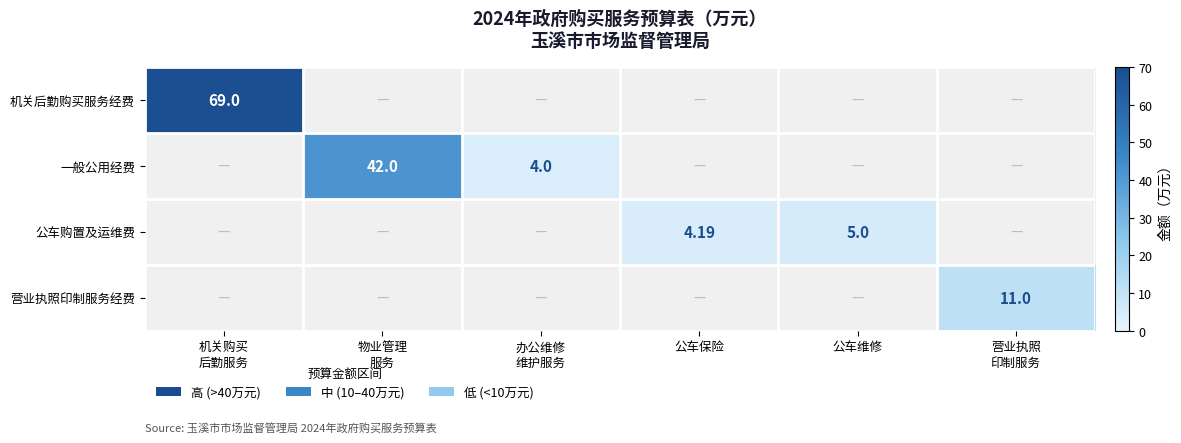

The 营业执照印制服务经费 series shows 11.0 at 营业执照 印制服务. True or false?

True